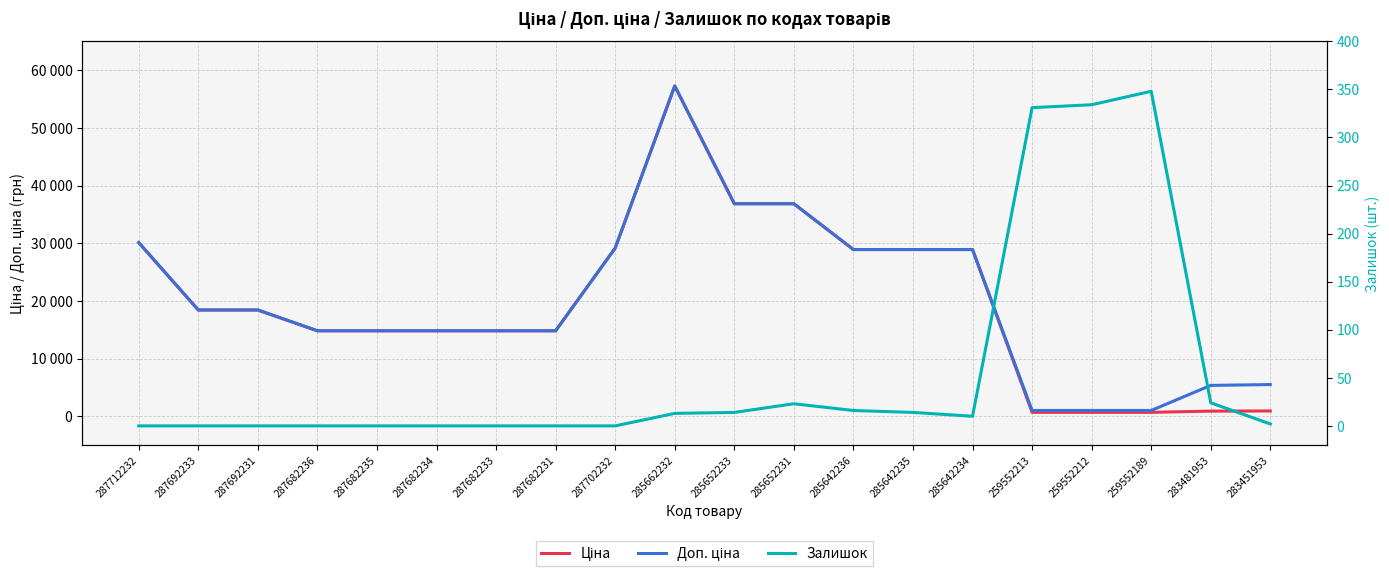

At 287702232, list the series in order from largest to smallest.

Ціна, Доп. ціна, Залишок